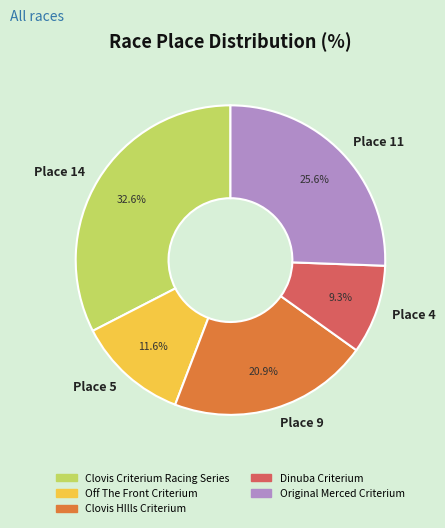

How many slices are in this pie chart?

5